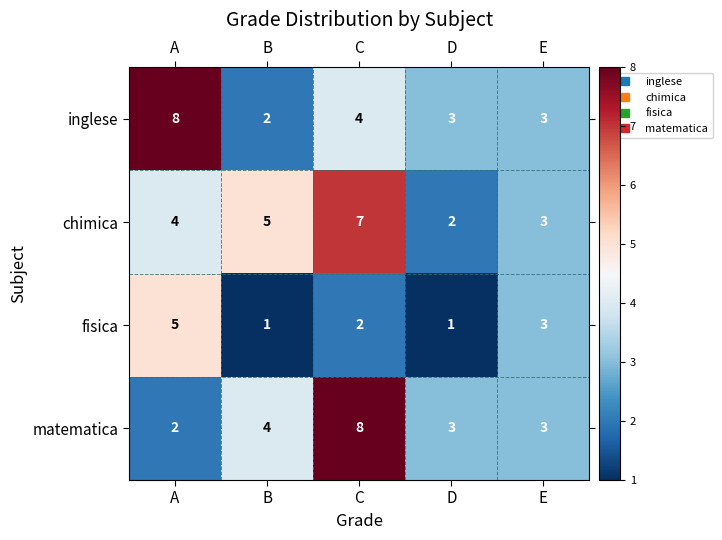

What is the difference between the maximum and minimum values in the matematica series?

6